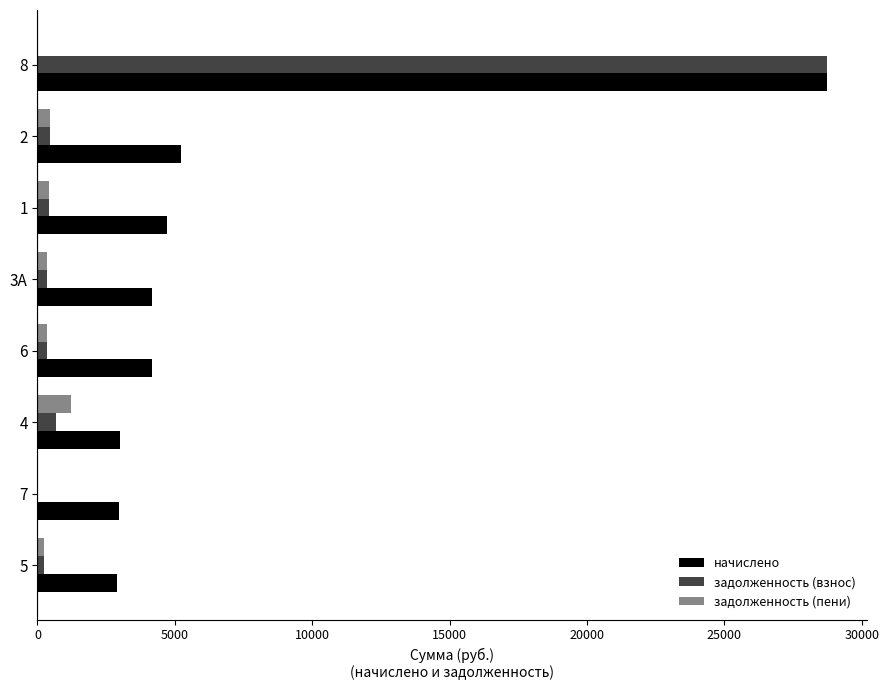

What is the highest value of the начислено series?

28742.4